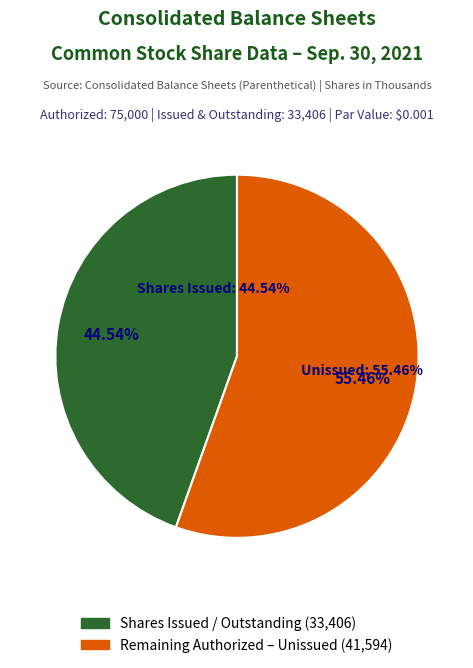

Combined, do Common stock, shares outstanding and Common stock, shares authorized account for over 50%?

Yes